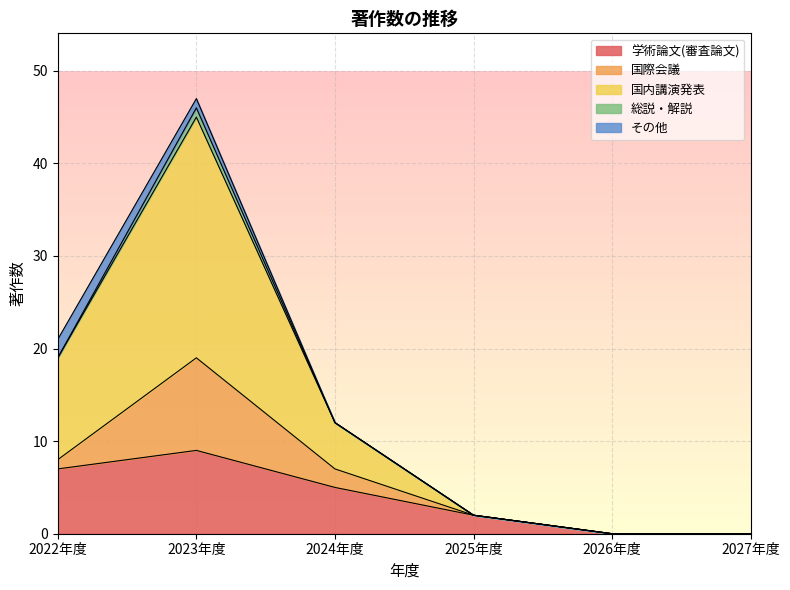

Which series changed the most between 2022年度 and 2026年度?

国内講演発表